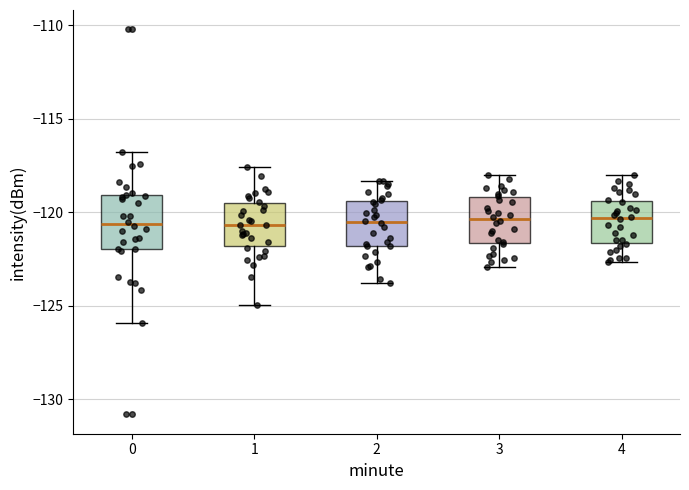

Reading left to right, read every box against the y-axis: the position of its median line, the range the box covers, and the ends of its whiskers. The values are not printed on the chart, so give them approximately, as read against the axis.

0: median -120.5, box -122.0 to -119.0, whiskers -126.0 to -117.0
1: median -120.5, box -122.0 to -119.5, whiskers -125.0 to -117.5
2: median -120.5, box -122.0 to -119.5, whiskers -124.0 to -118.5
3: median -120.5, box -121.5 to -119.0, whiskers -123.0 to -118.0
4: median -120.5, box -121.5 to -119.5, whiskers -122.5 to -118.0